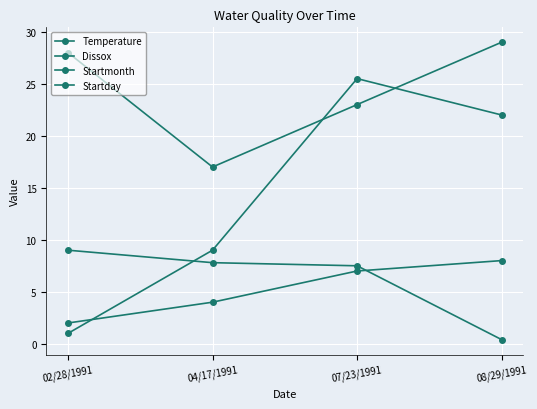

Which series changed the most between 02/28/1991 and 04/17/1991?

Startday